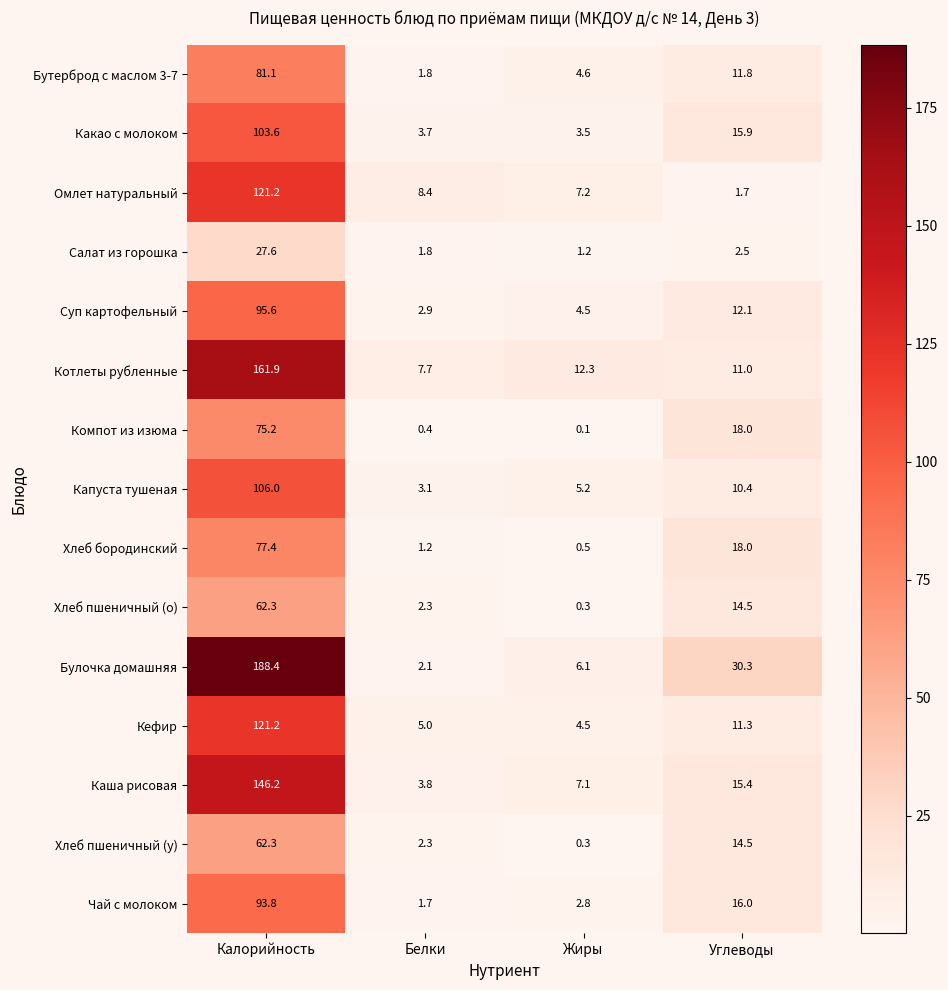

The value of Компот из изюма at Калорийность is 75.2. True or false?

True